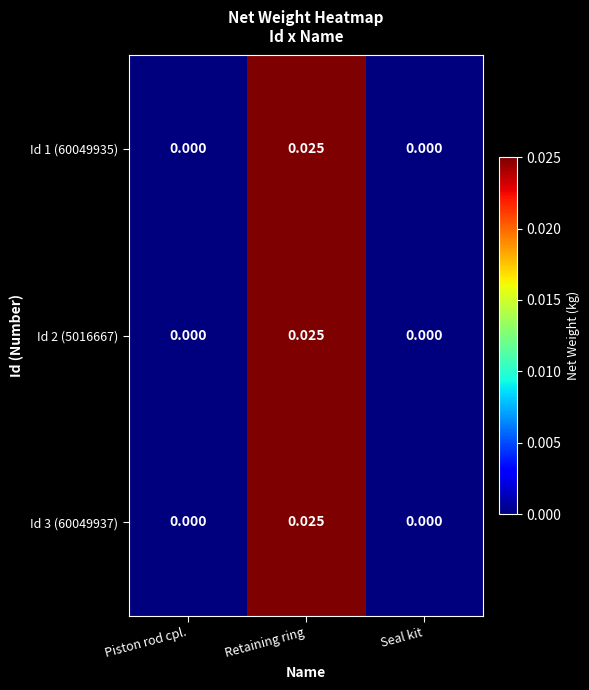

At which category is the sum across all series the highest?

Retaining ring